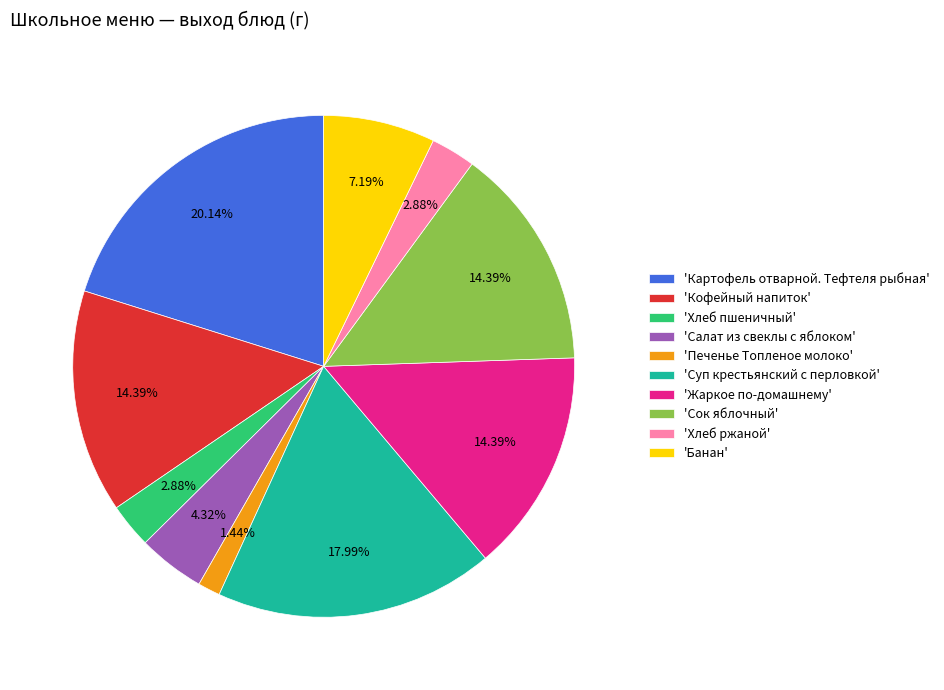

How many segments does this pie chart have?

10